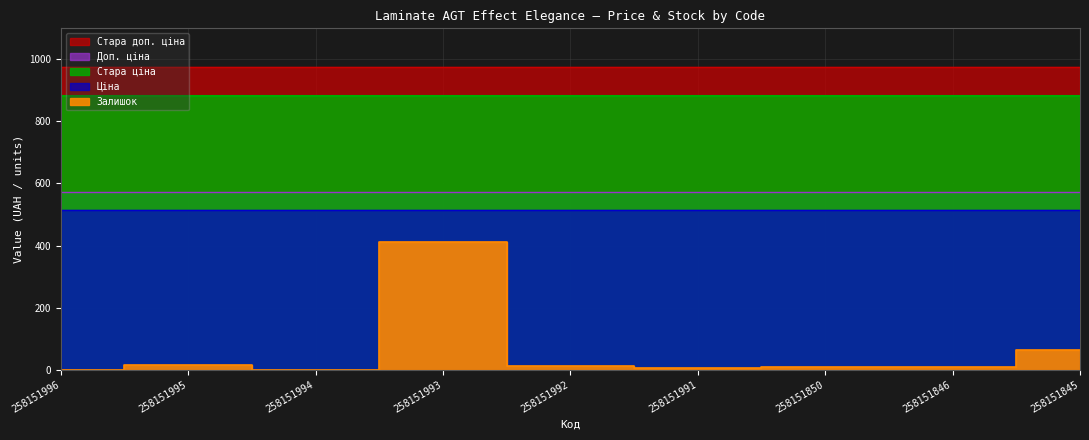

Reading right to left, extract all data points from this chart.

Ціна: 515.8	515.8	515.8	515.8	515.8	515.8	515.8	515.8	515.8
Стара ціна: 881.1	881.1	881.1	881.1	881.1	881.1	881.1	881.1	881.1
Доп. ціна: 571.0	571.0	571.0	571.0	571.0	571.0	571.0	571.0	571.0
Стара доп. ціна: 976.1	976.1	976.1	976.1	976.1	976.1	976.1	976.1	976.1
Залишок: 63.0	9.0	9.0	4.0	13.0	412.0	0.0	14.0	0.0